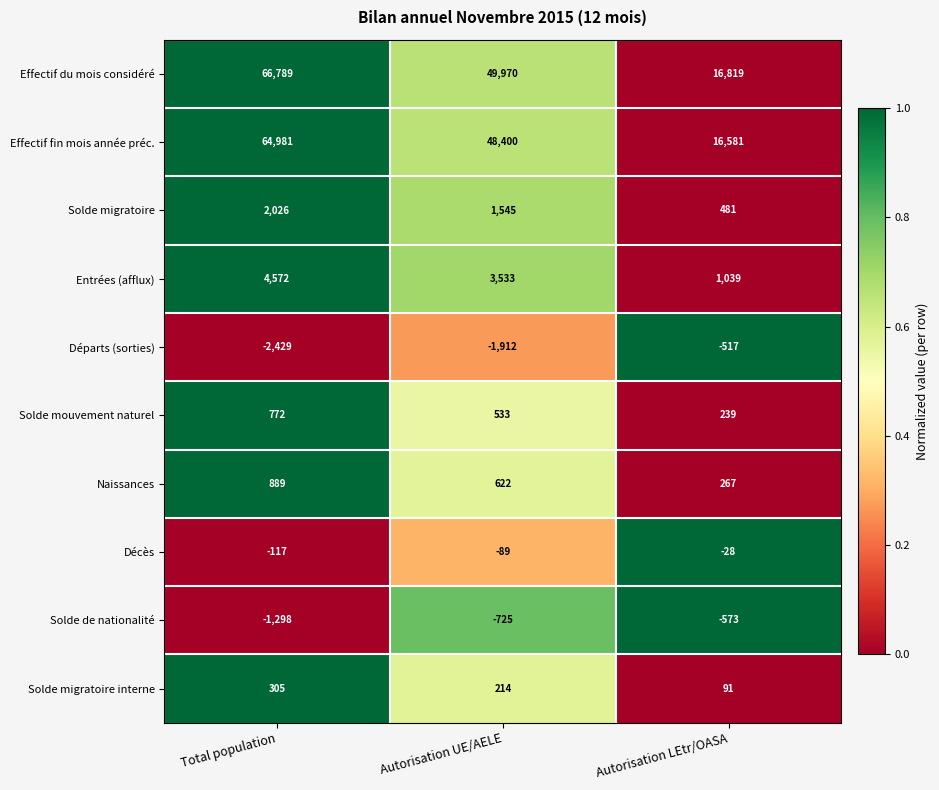

Which series has the largest total across all categories?

Effectif du mois considéré